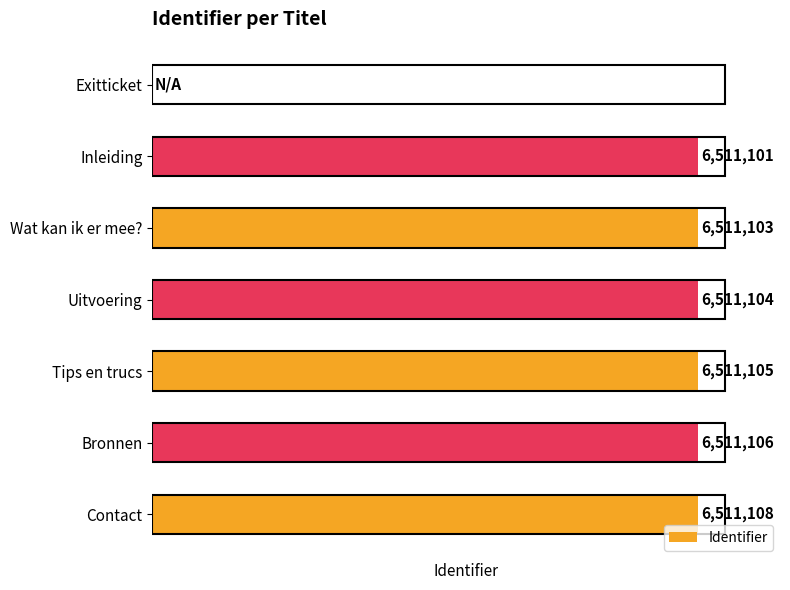

At which label is the value closest to 3255554?

Inleiding